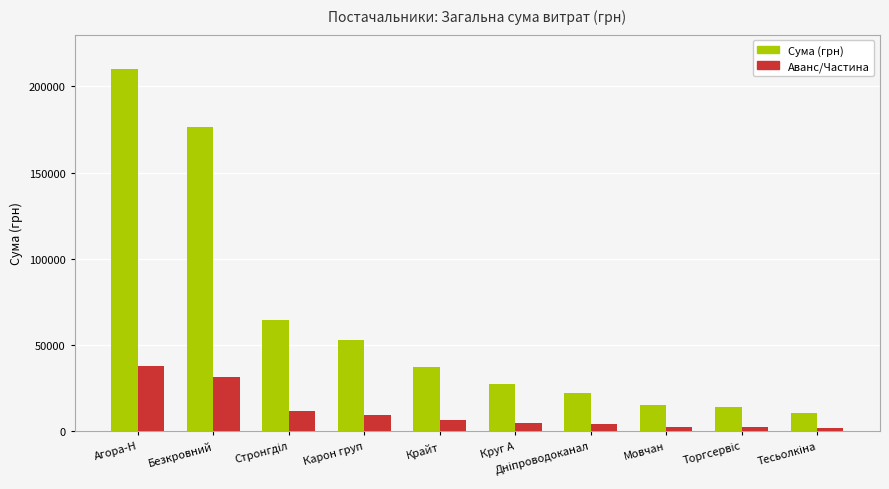

How many groups of bars are there?

10